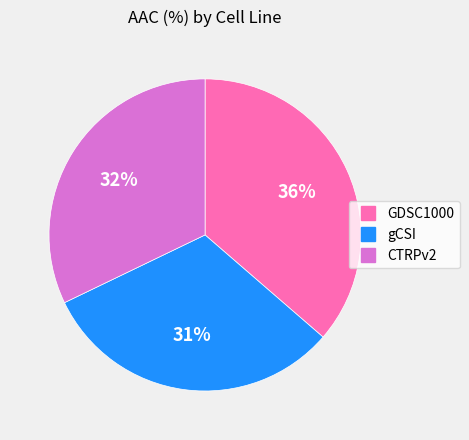

To the nearest percent, what is the average slice percentage?

33%